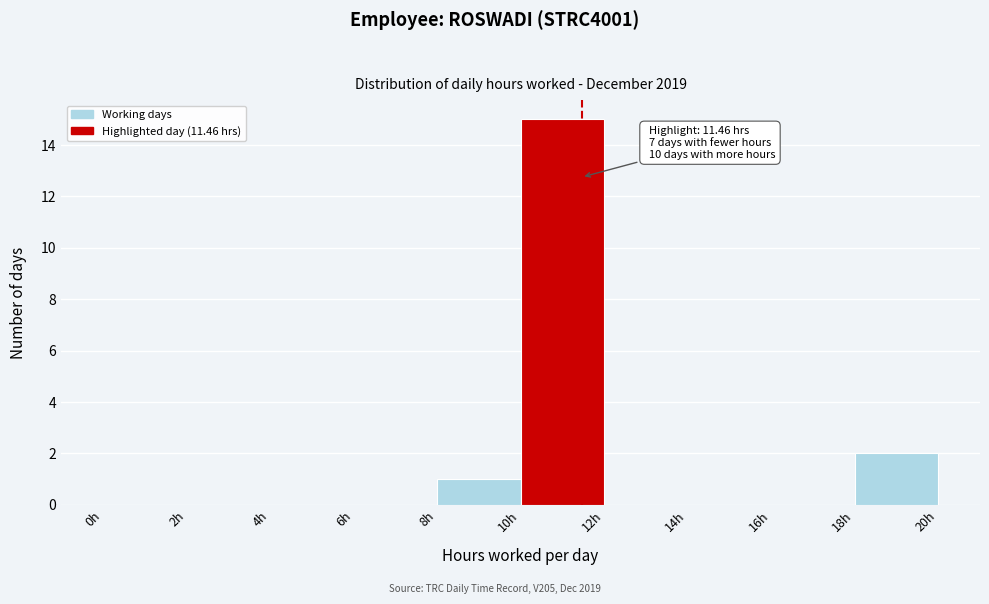

Which range on the x-axis has the tallest bar?

10 to 12